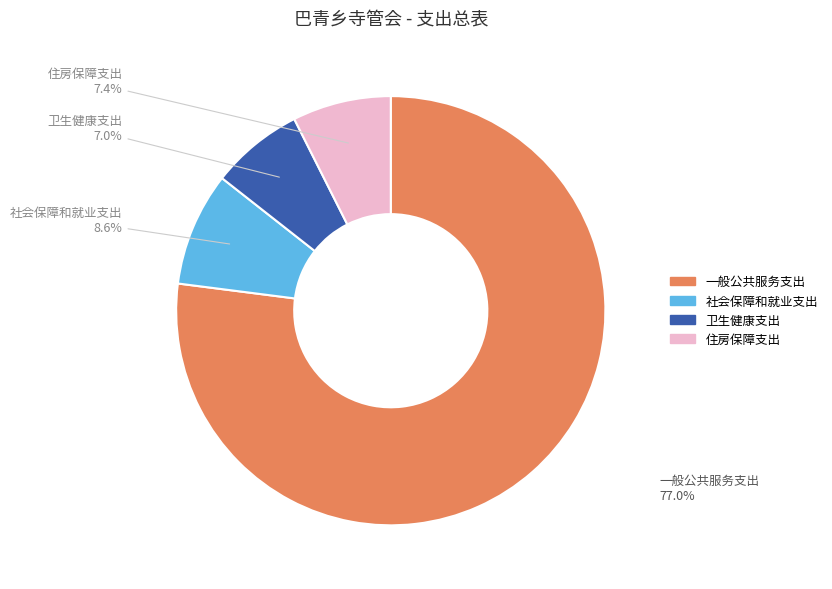

Does 社会保障和就业支出 represent more than half of the total?

No